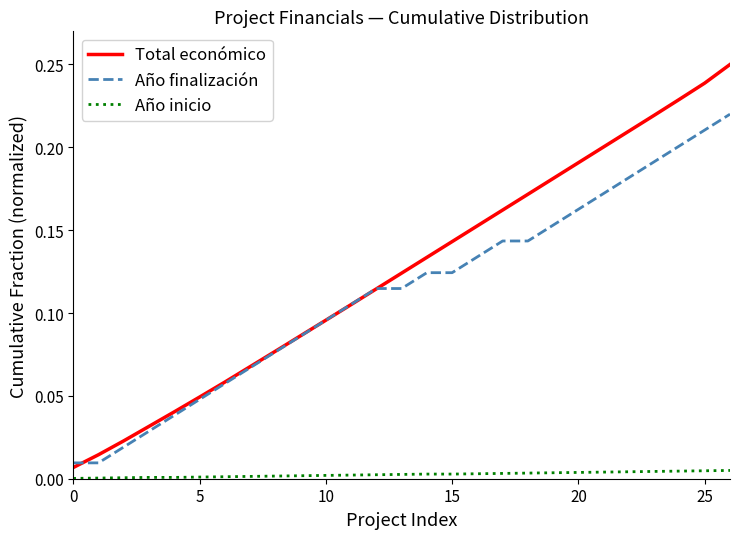

True or false: Año inicio and Total económico intersect in this chart.

False